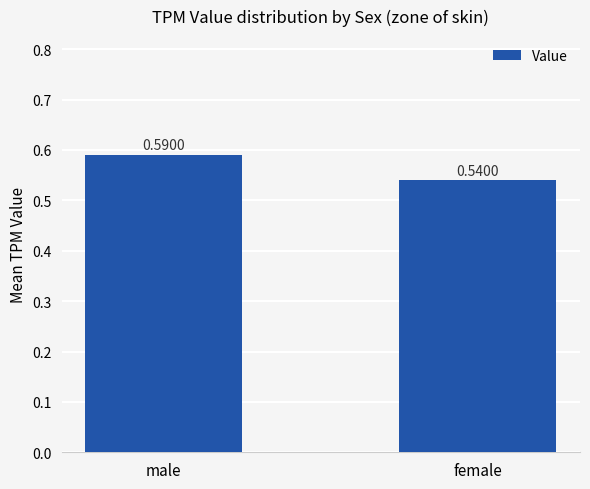

At which category does the chart reach its minimum across all series?

female